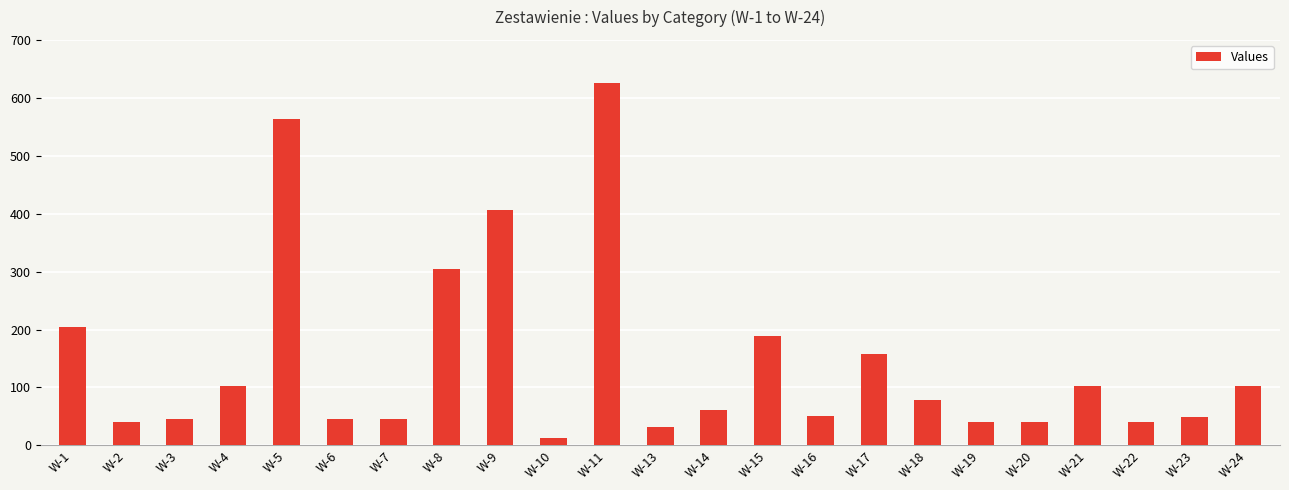

Between W-17 and W-9, which is larger?

W-9